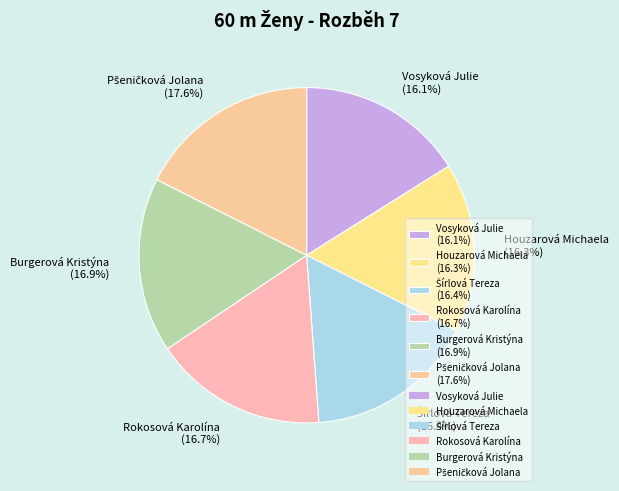

Is there a majority slice in this chart?

No